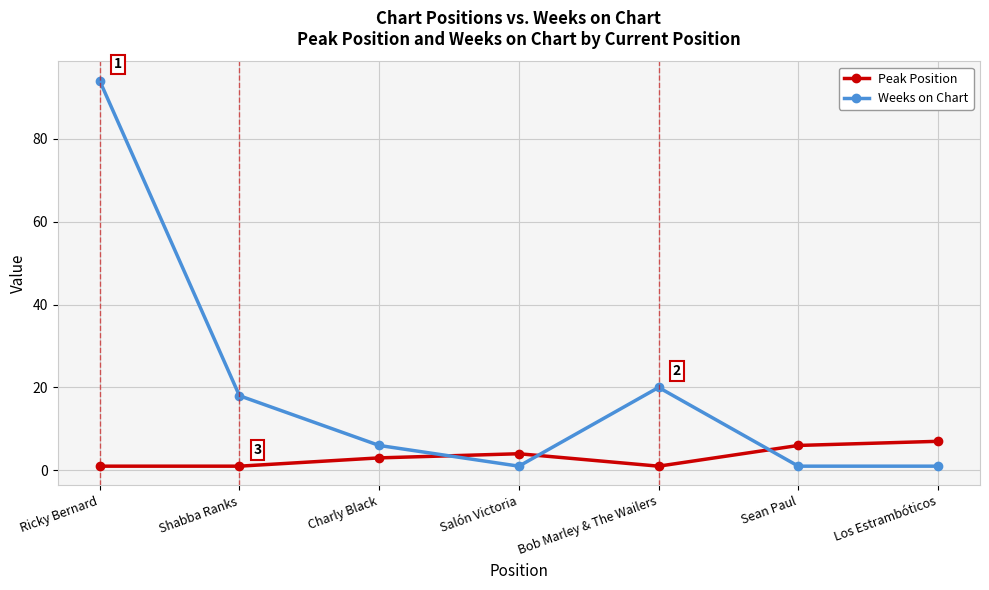

True or false: Peak Position has a value of 4 at Salón Victoria.

True